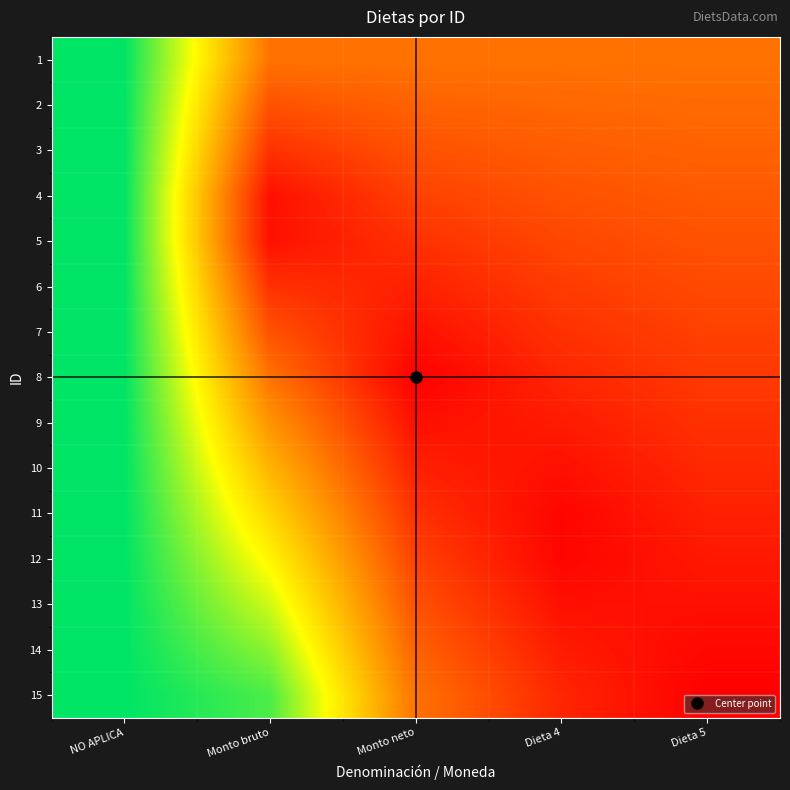

Which has a higher value, Monto neto or Dieta 4?

Monto neto